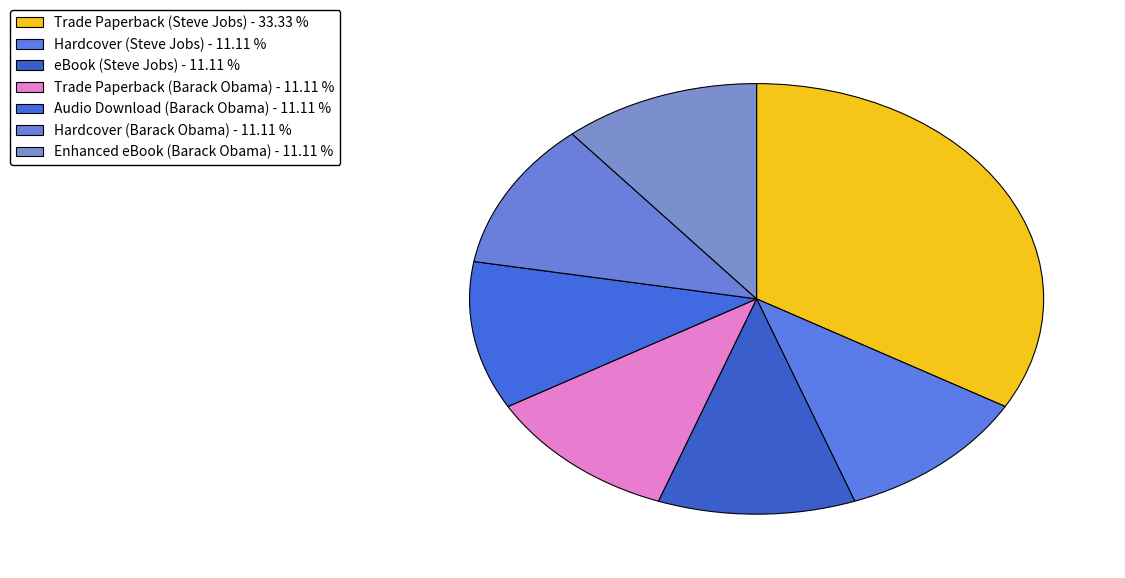

Rank the categories by value from highest to lowest.

Trade Paperback (Steve Jobs), Hardcover (Steve Jobs), eBook (Steve Jobs), Trade Paperback (Barack Obama), Audio Download (Barack Obama), Hardcover (Barack Obama), Enhanced eBook (Barack Obama)